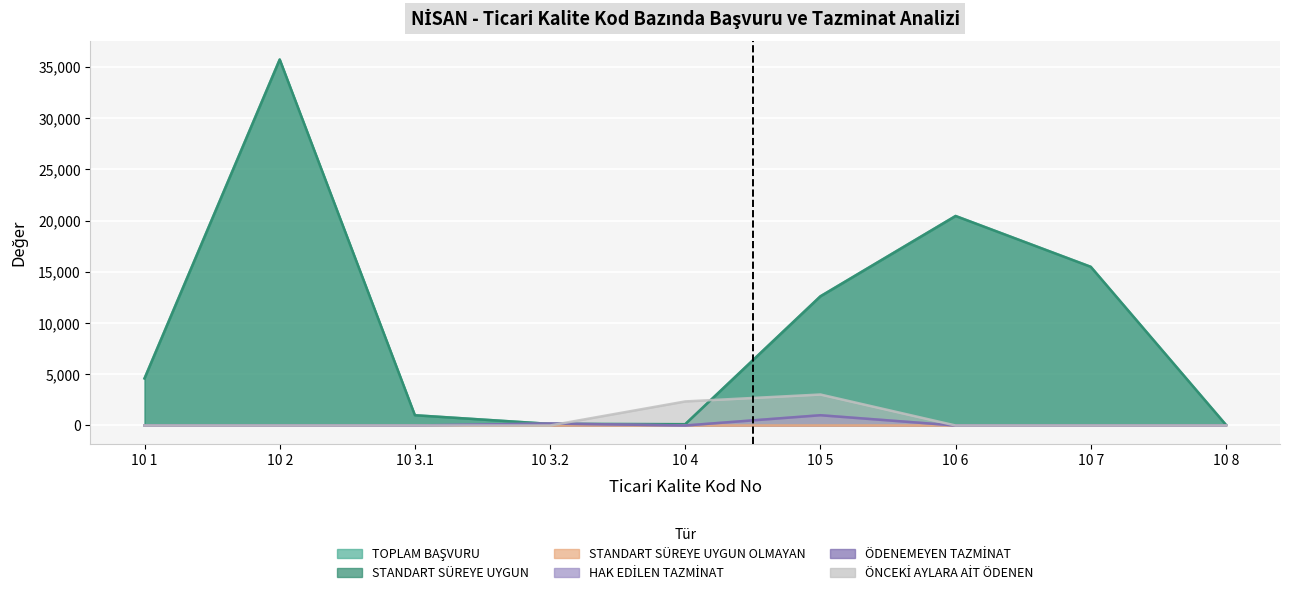

True or false: ÖDENEMEYEN TAZMİNAT and STANDART SÜREYE UYGUN cross at least once.

True